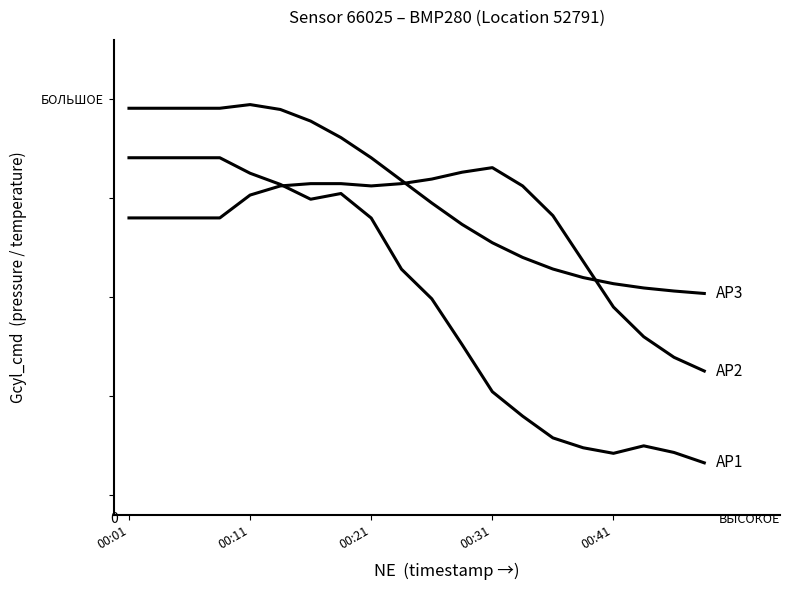

True or false: AP2 has a value of 0.2 at 13.

False